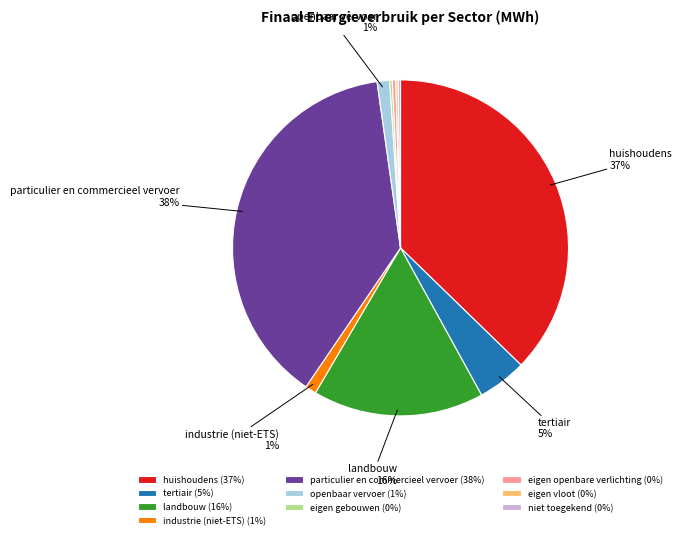

To the nearest percent, what is the average slice percentage?

10%